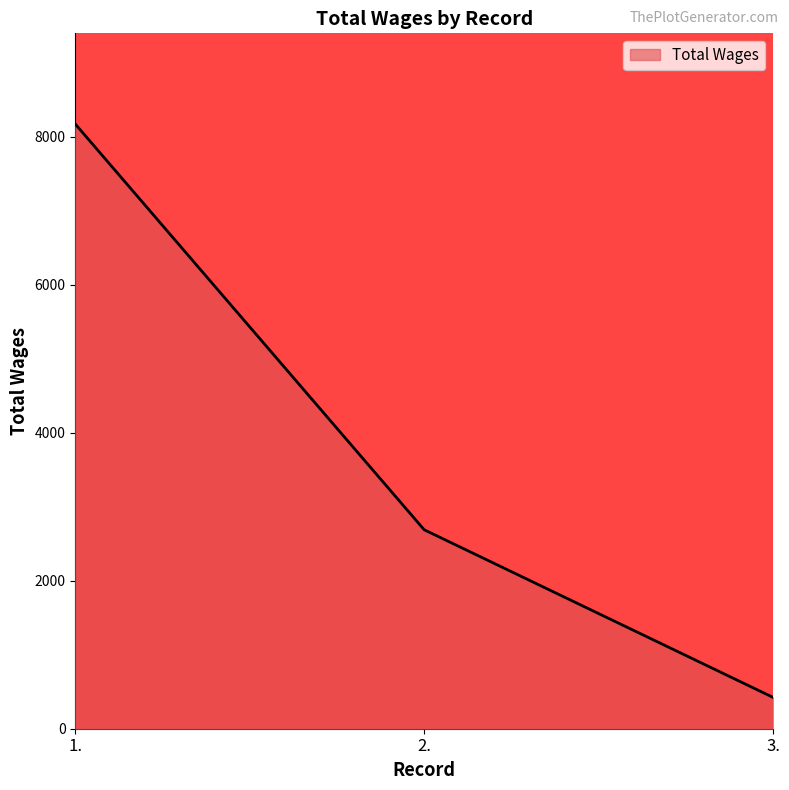

Count the values in the range 424 to 8171.

3